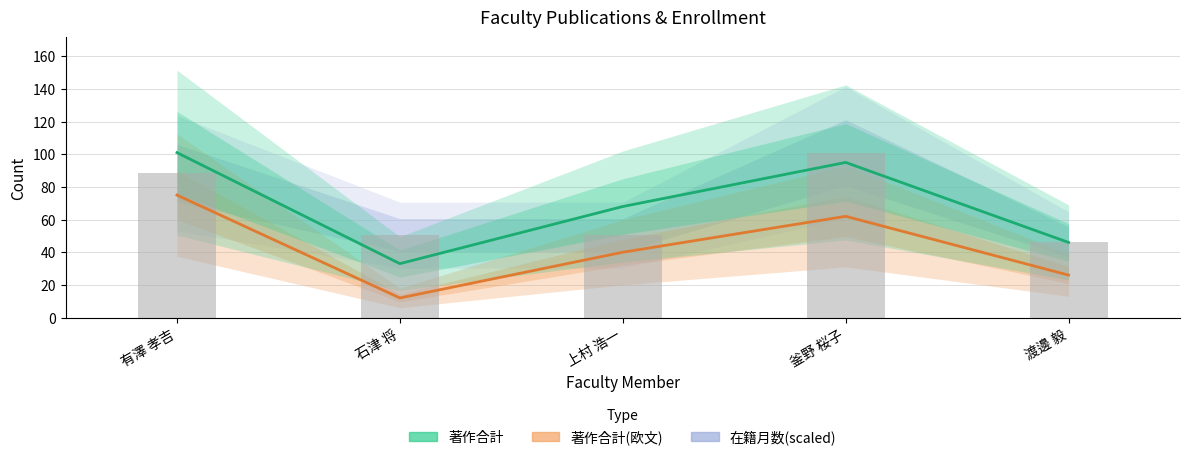

Which has a higher value, 上村 浩一 or 有澤 孝吉?

有澤 孝吉